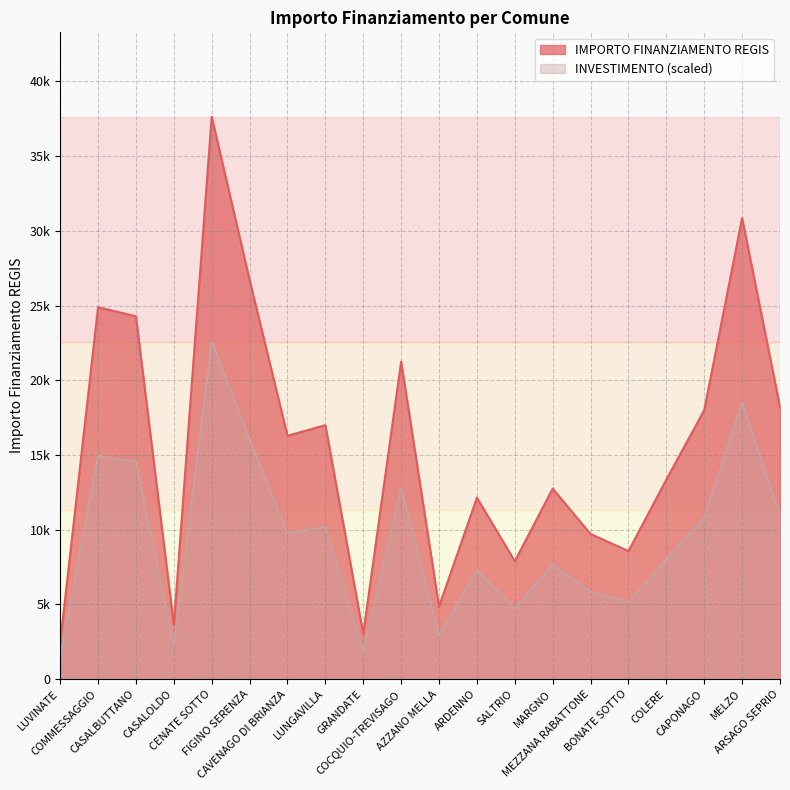

What is the label of the 8th point from the right?

SALTRIO